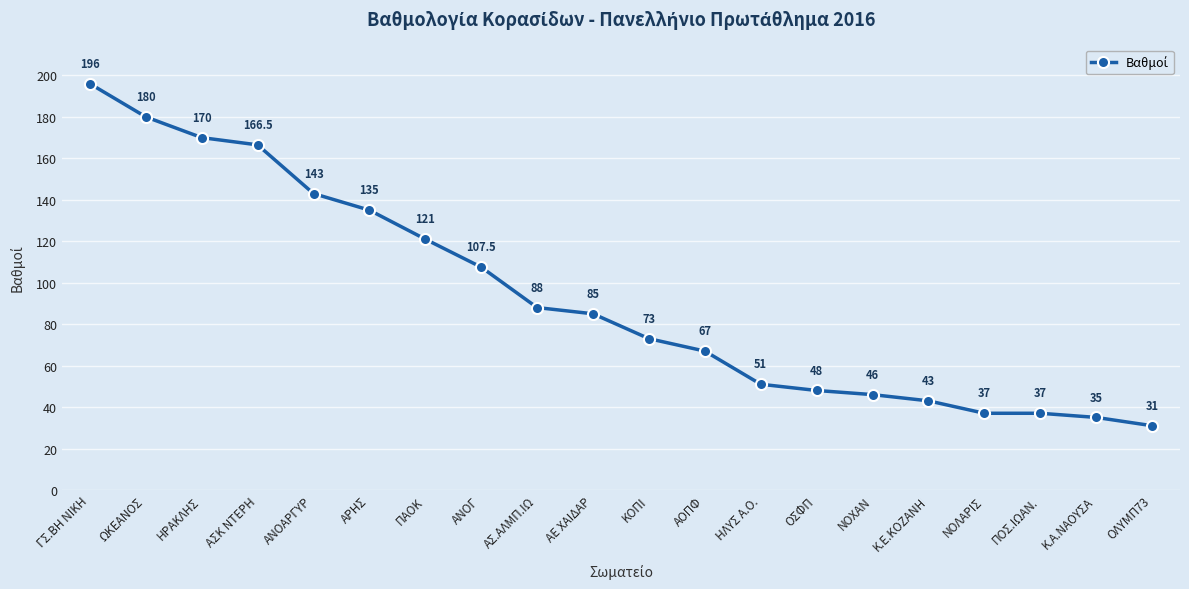

At which category does the chart reach its peak across all series?

ΓΣ.ΒΗ ΝΙΚΗ